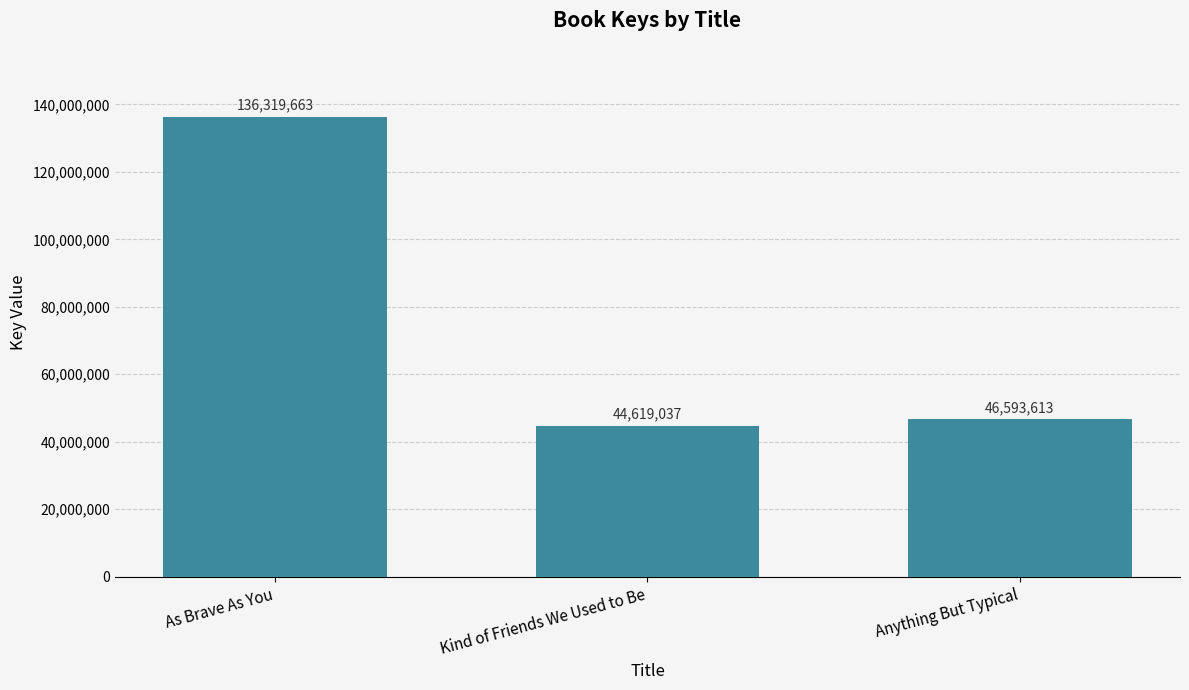

The value at Kind of Friends We Used to Be is 44619037. True or false?

True